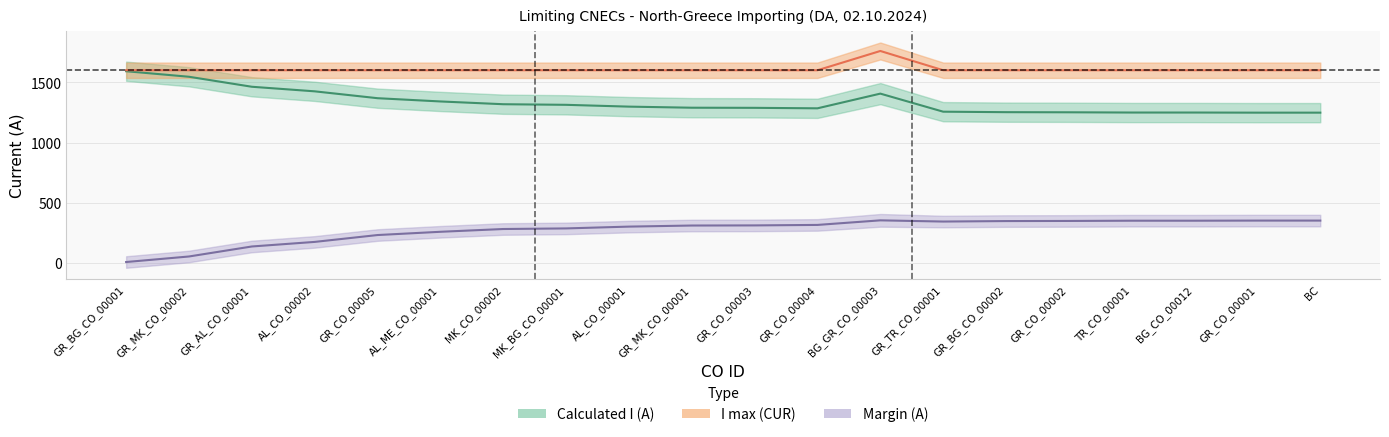

True or false: I max (CUR) and Margin (A) intersect in this chart.

False